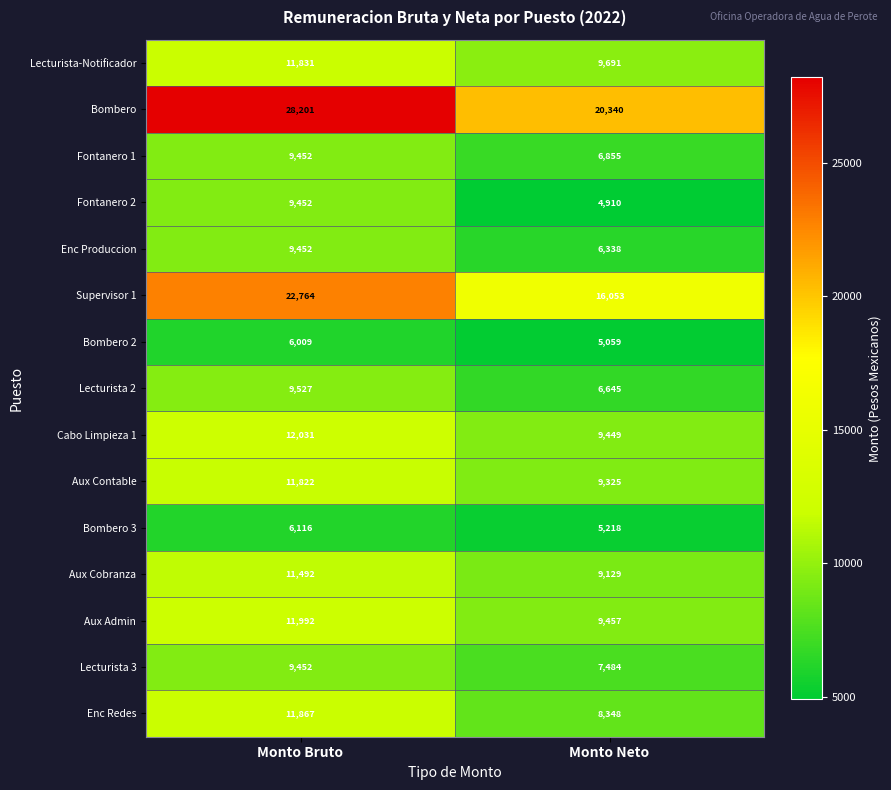

At which category is the sum across all series the highest?

Monto Bruto